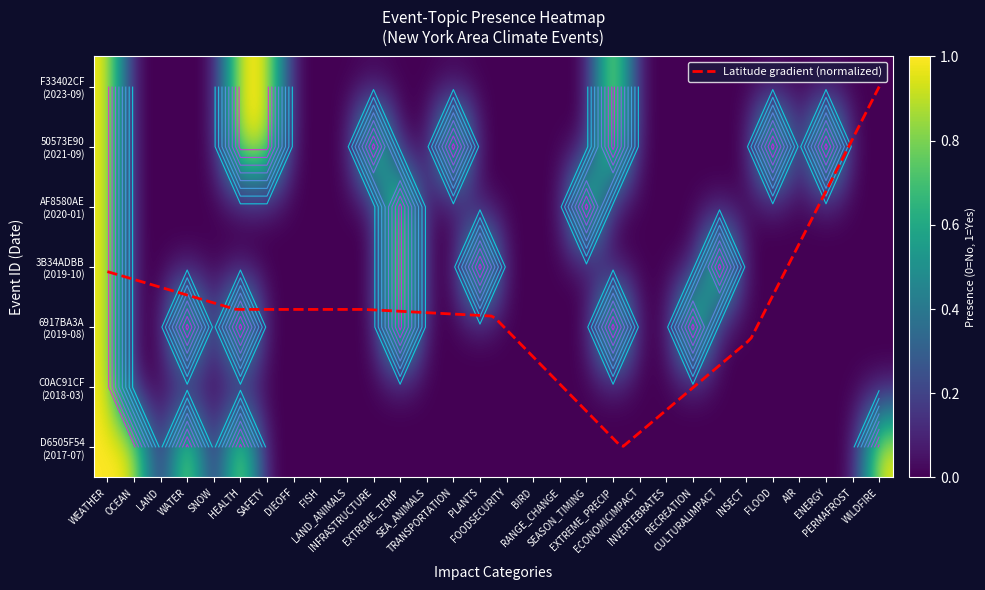

What is the difference between the D6505F54 values at FLOOD and WEATHER?

1